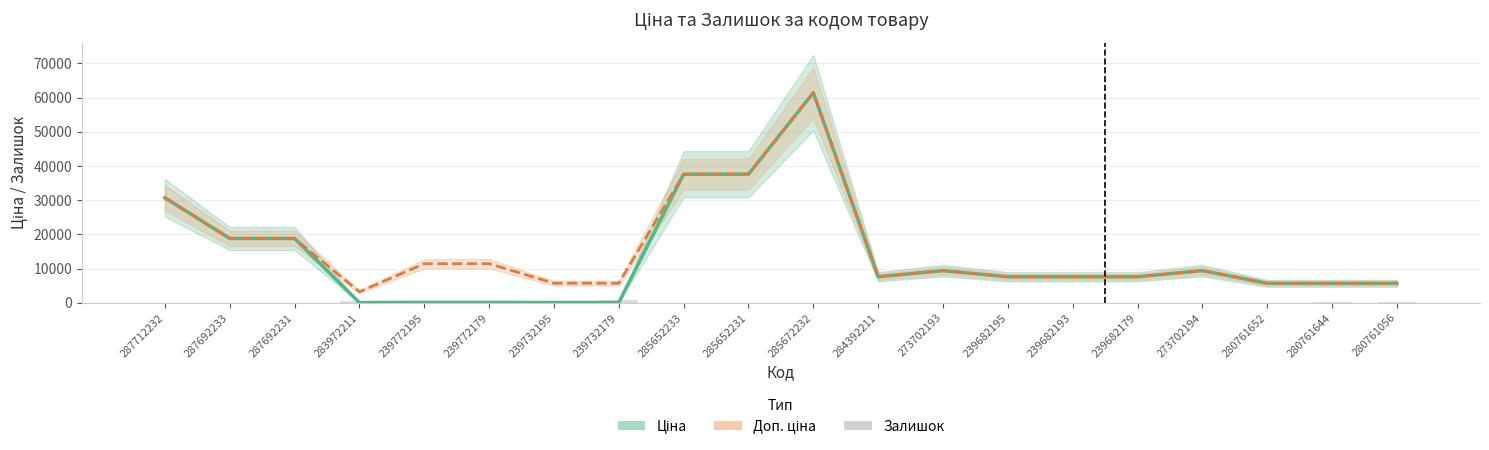

Reading right to left, what are all the values shown in this chart?

Ціна: 280761056=5673.8	280761644=5673.8	280761652=5673.8	273702194=9384.0	239682179=7596.5	239682193=7596.5	239682195=7596.5	273702193=9384.0	284392211=7596.5	285672232=61434.3	285652231=37593.6	285652233=37593.6	239732179=57.0	239732195=57.0	239772179=114.1	239772195=114.1	283972211=32.0	287692231=18796.8	287692233=18796.8	287712232=30717.1
Доп. ціна: 280761056=5673.8	280761644=5673.8	280761652=5673.8	273702194=9384.0	239682179=7596.5	239682193=7596.5	239682195=7596.5	273702193=9384.0	284392211=7596.5	285672232=61434.3	285652231=37593.6	285652233=37593.6	239732179=5705.0	239732195=5705.0	239772179=11410.0	239772195=11410.0	283972211=3205.0	287692231=18796.8	287692233=18796.8	287712232=30717.1
Залишок: 280761056=266.0	280761644=112.0	280761652=42.0	273702194=18.0	239682179=16.0	239682193=0.0	239682195=40.0	273702193=16.0	284392211=43.0	285672232=16.0	285652231=23.0	285652233=13.0	239732179=686.0	239732195=593.0	239772179=290.0	239772195=214.0	283972211=360.0	287692231=0.0	287692233=0.0	287712232=0.0